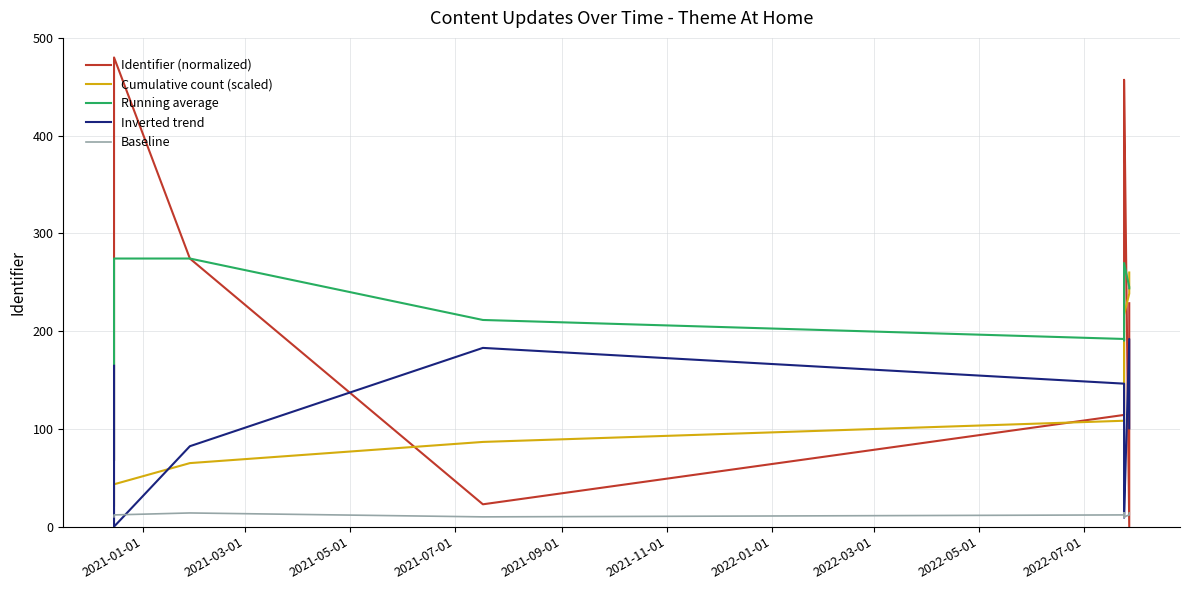

Which series has the widest spread of values?

Identifier (normalized)